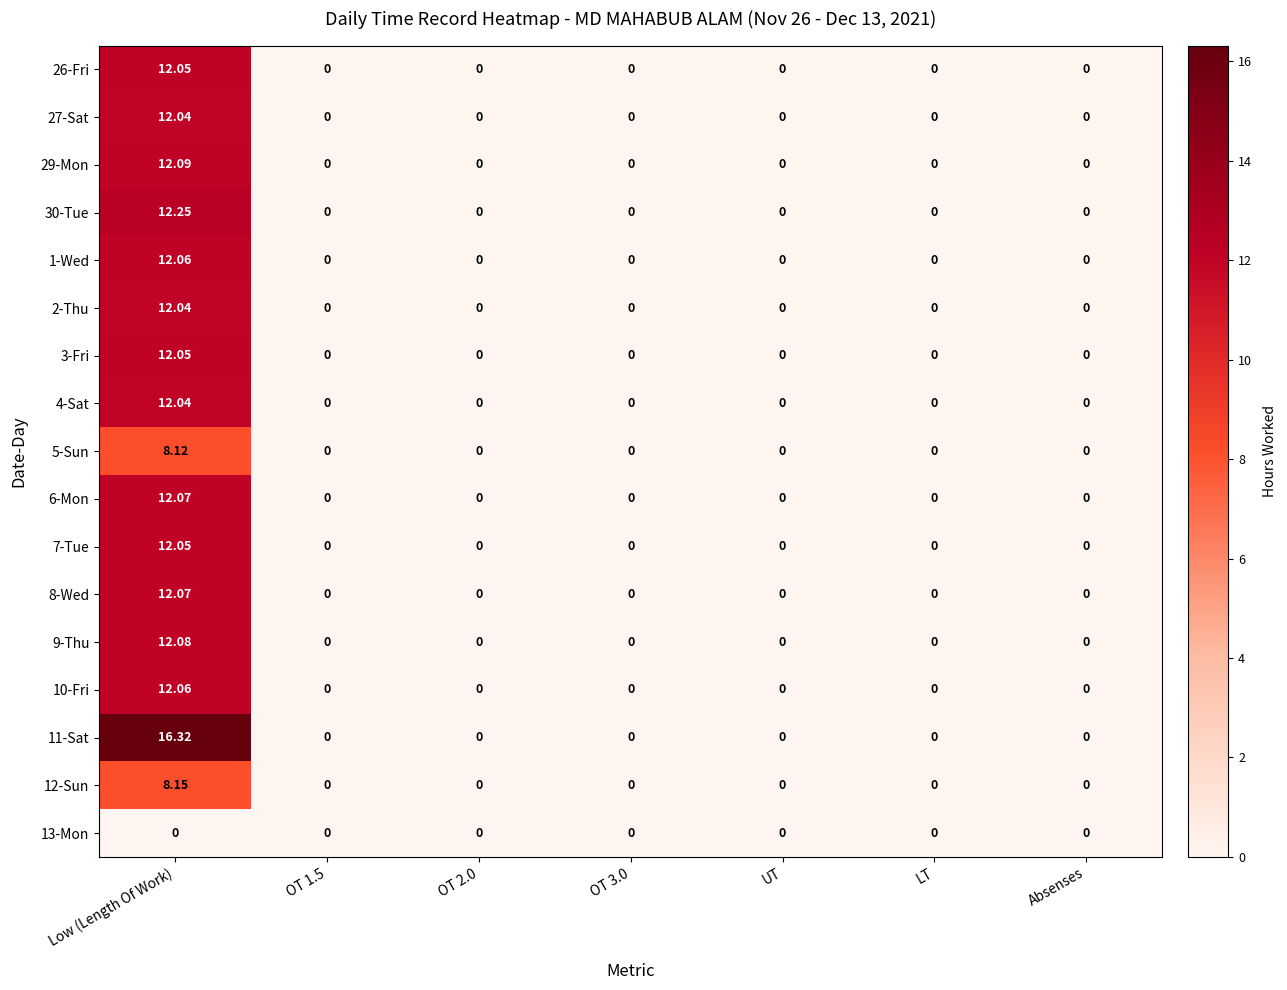

At which category is the sum across all series the highest?

Low (Length Of Work)